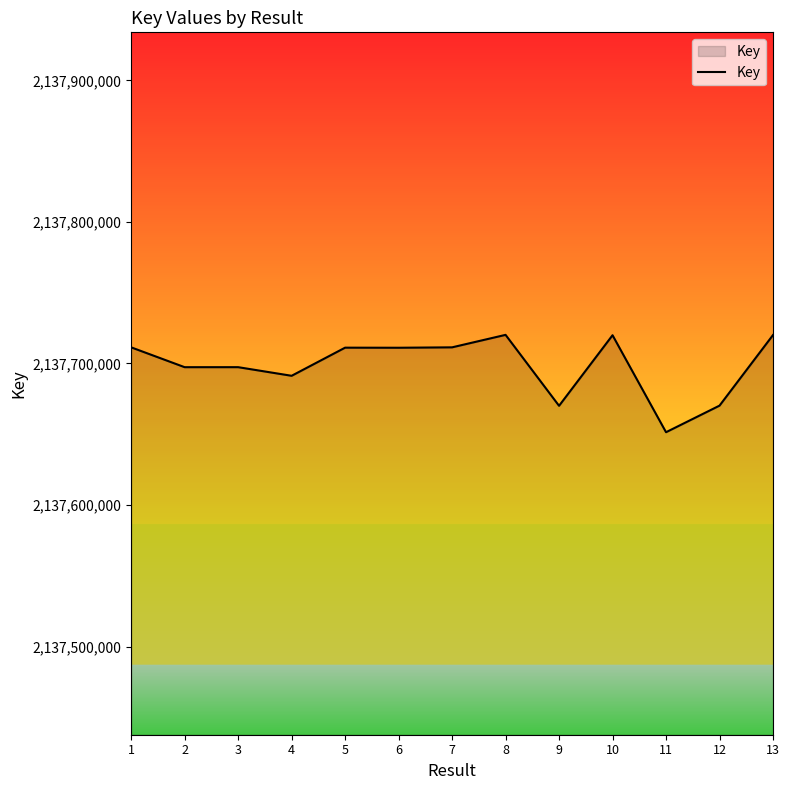

True or false: the data shows 2137697386 at 3.

True